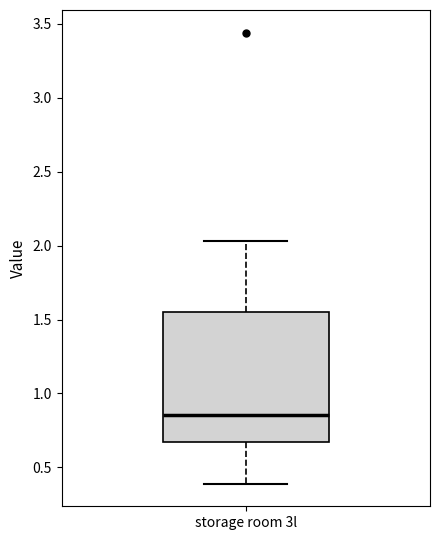

Transcribe this box plot: give where the median line is, the range the box spans, and where the two whiskers end, as read against the y-axis. The values are not printed on the chart, so give them approximately, as read against the axis.

median 0.85, box 0.70 to 1.55, whiskers 0.40 to 2.05